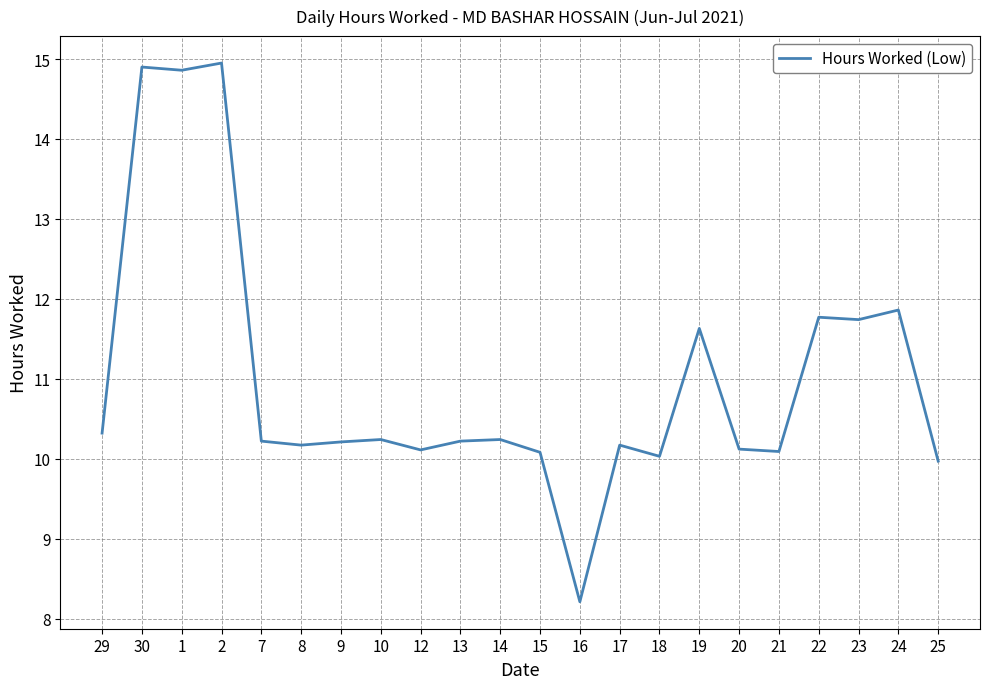

What is the difference between the maximum and minimum values?

6.7